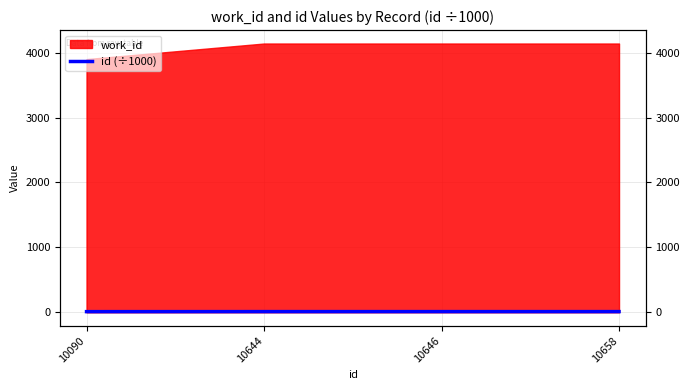

How many data points does each series have?

4